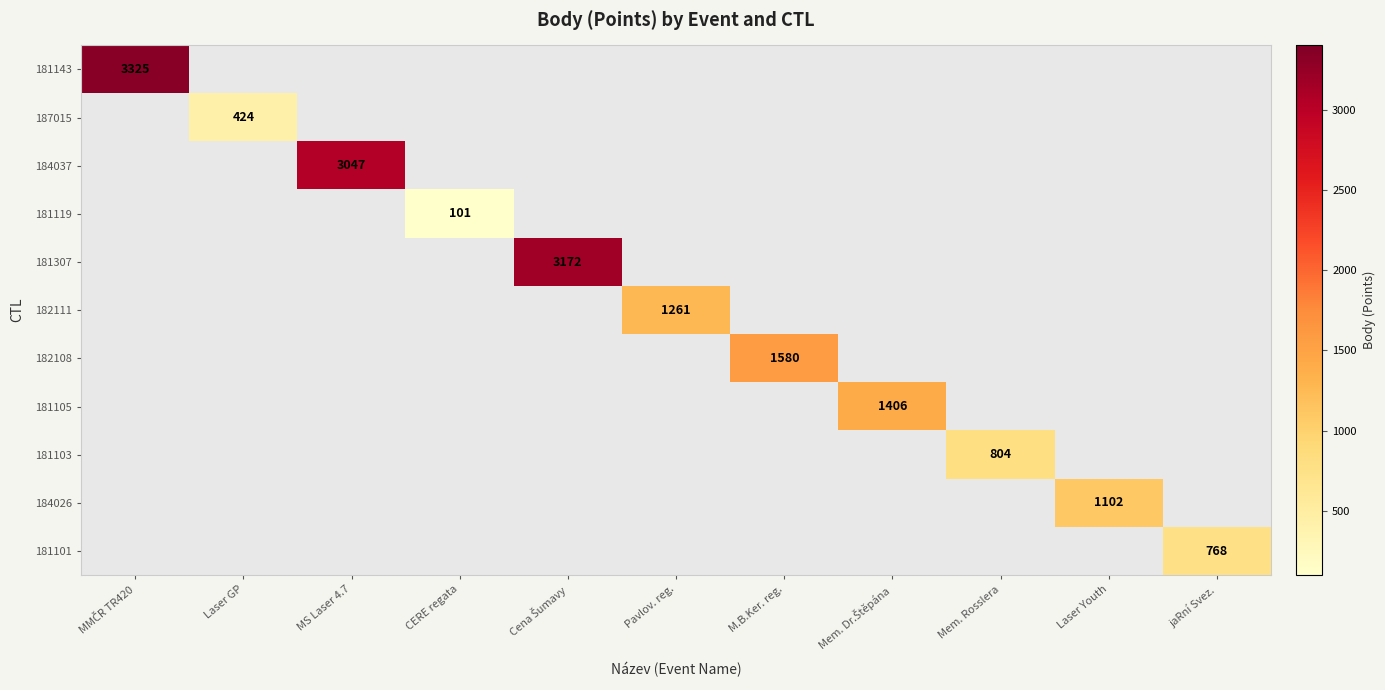

Count the number of data series in this chart.

11